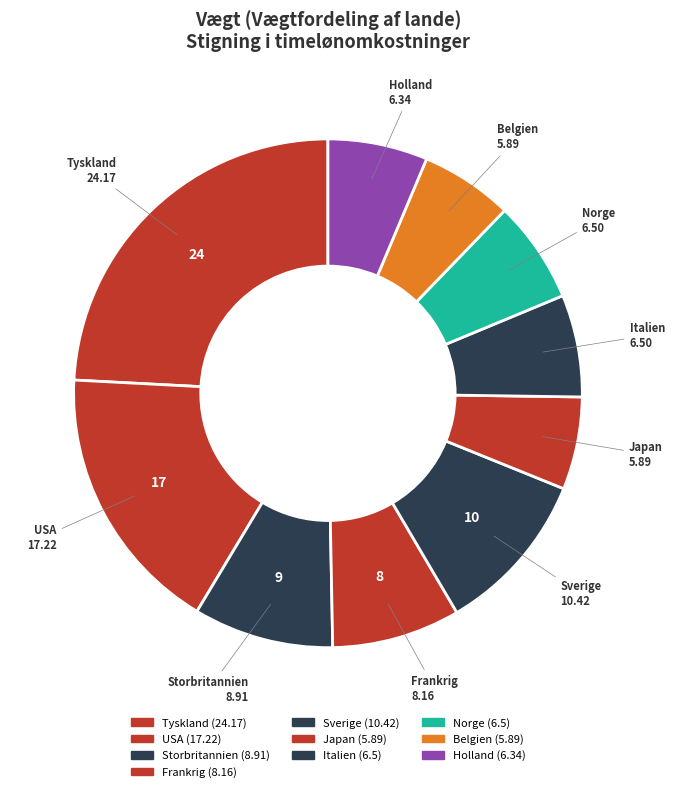

Approximately how many times larger is the value at Japan compared to Storbritannien?

0.7